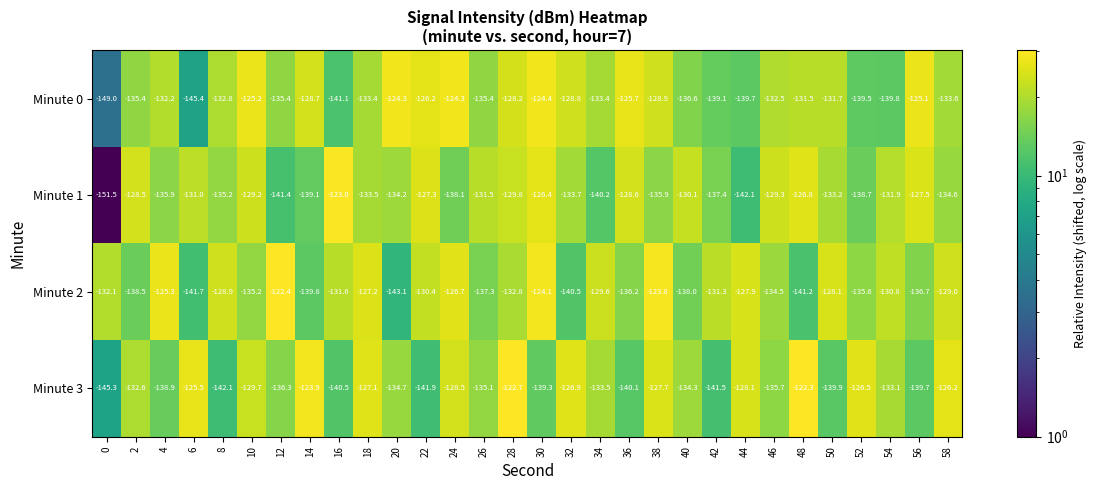

Rank the series at 56 from lowest to highest value.

Minute 3, Minute 2, Minute 1, Minute 0